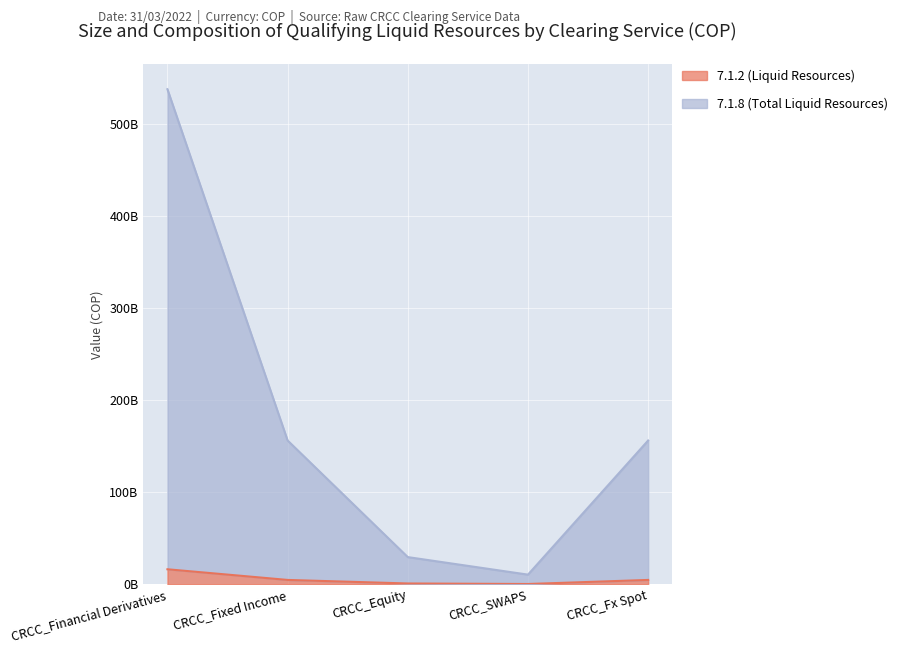

What position from the right is CRCC_Financial Derivatives?

5